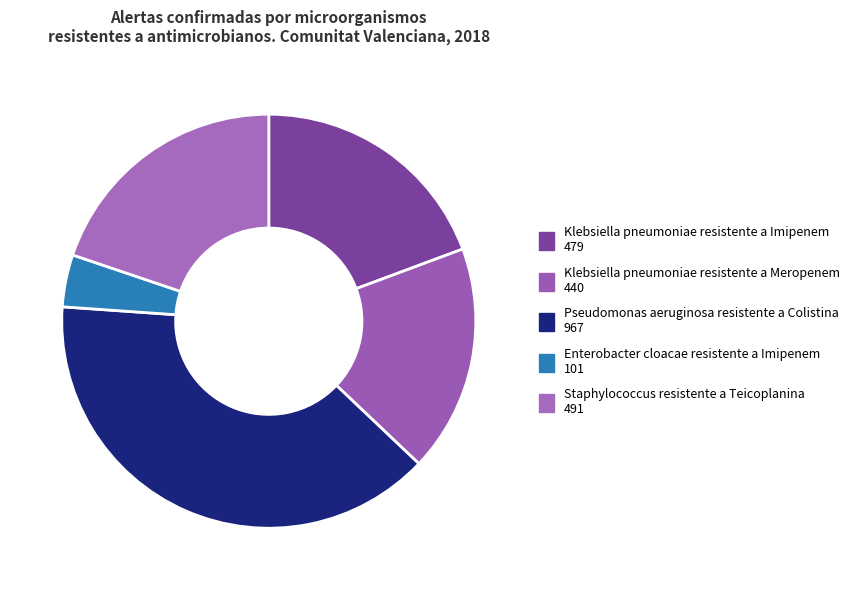

Does any single category account for the majority?

No